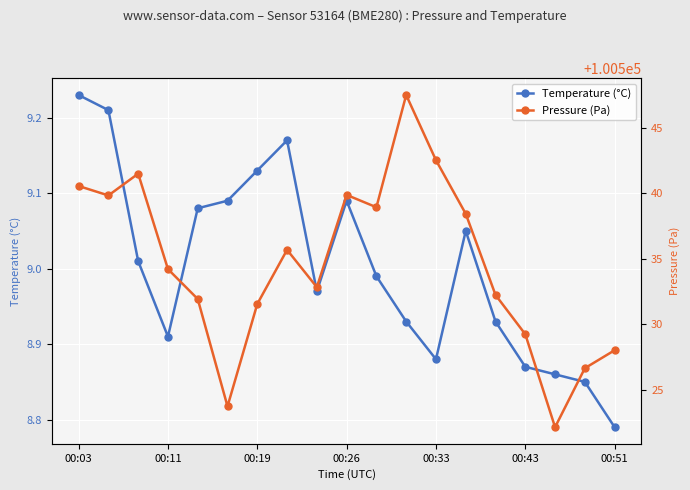

How many interior local peaks does the Temperature (°C) series have?

3